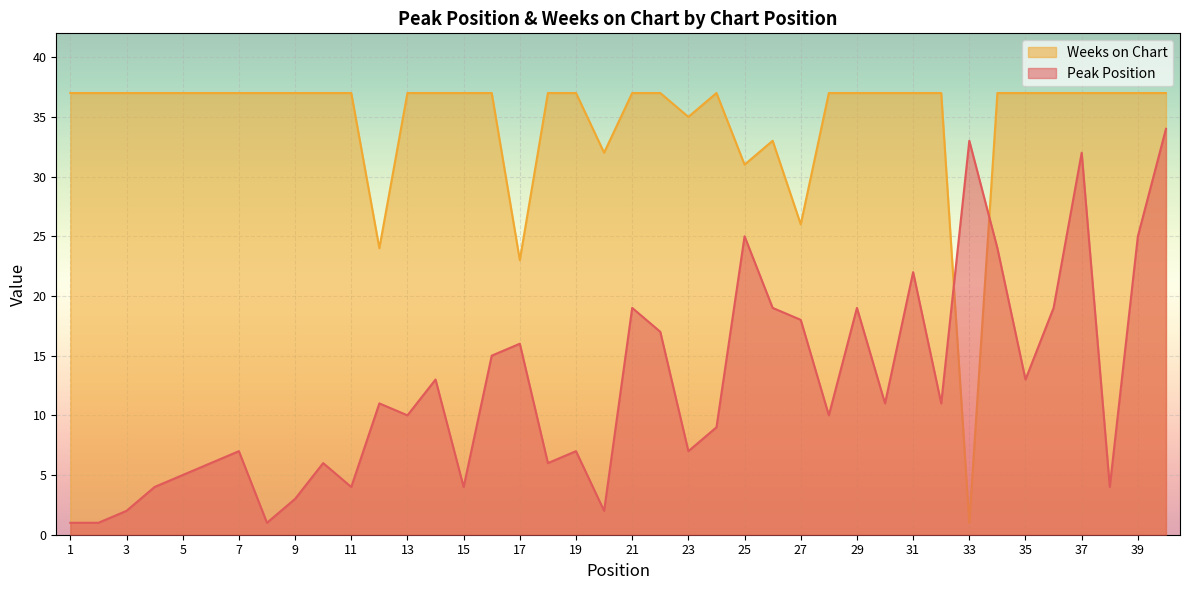

Which series has the widest spread of values?

Weeks on Chart